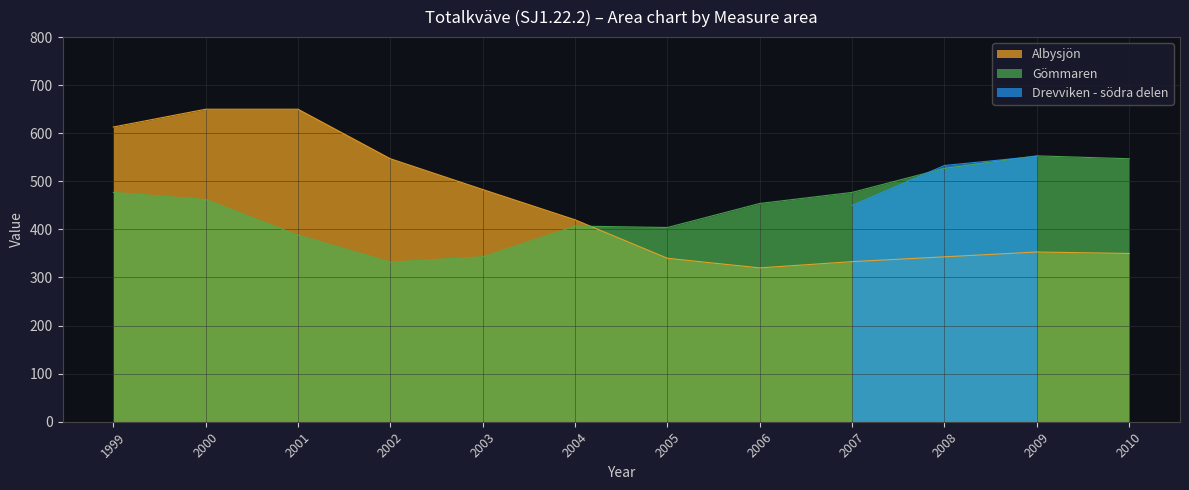

The Gömmaren series shows 123 at 2006. True or false?

False